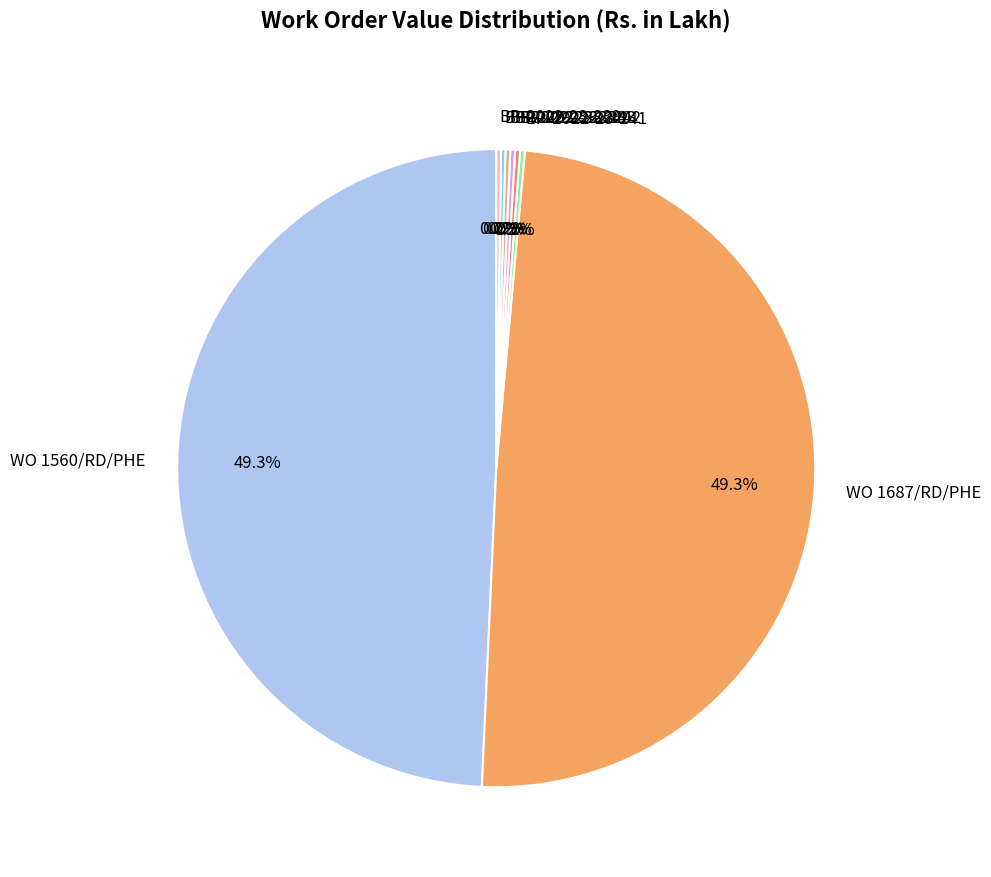

Is there any slice that represents more than half of the pie?

No